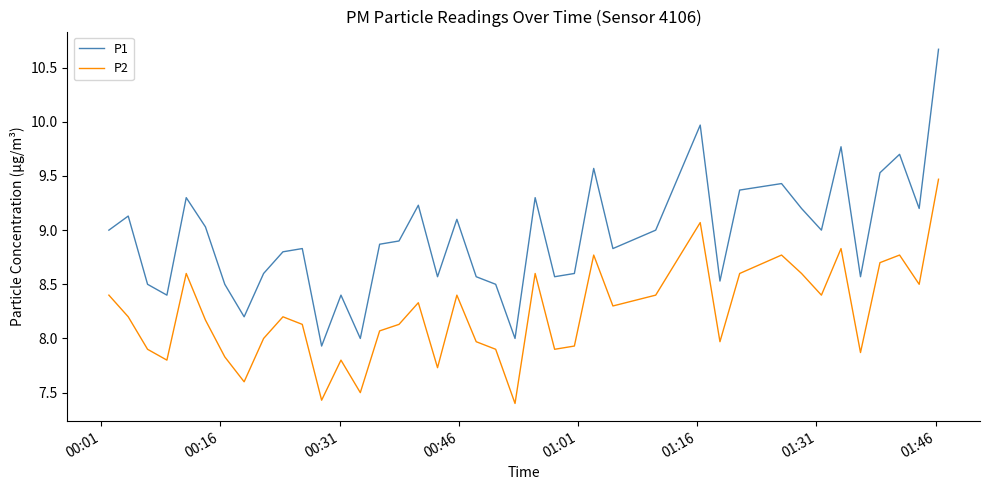

What is the minimum value for P1?

7.9